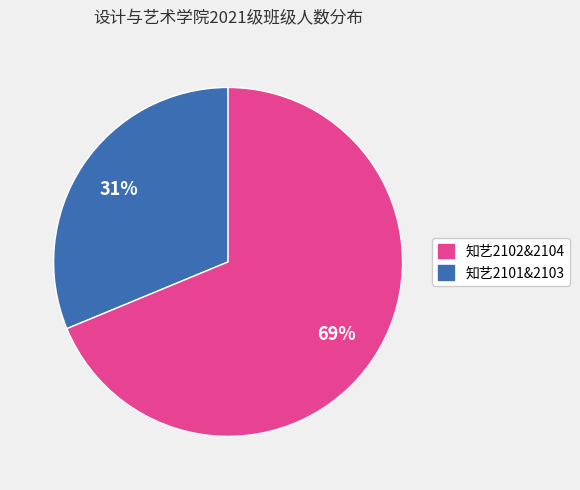

How many segments does this pie chart have?

2